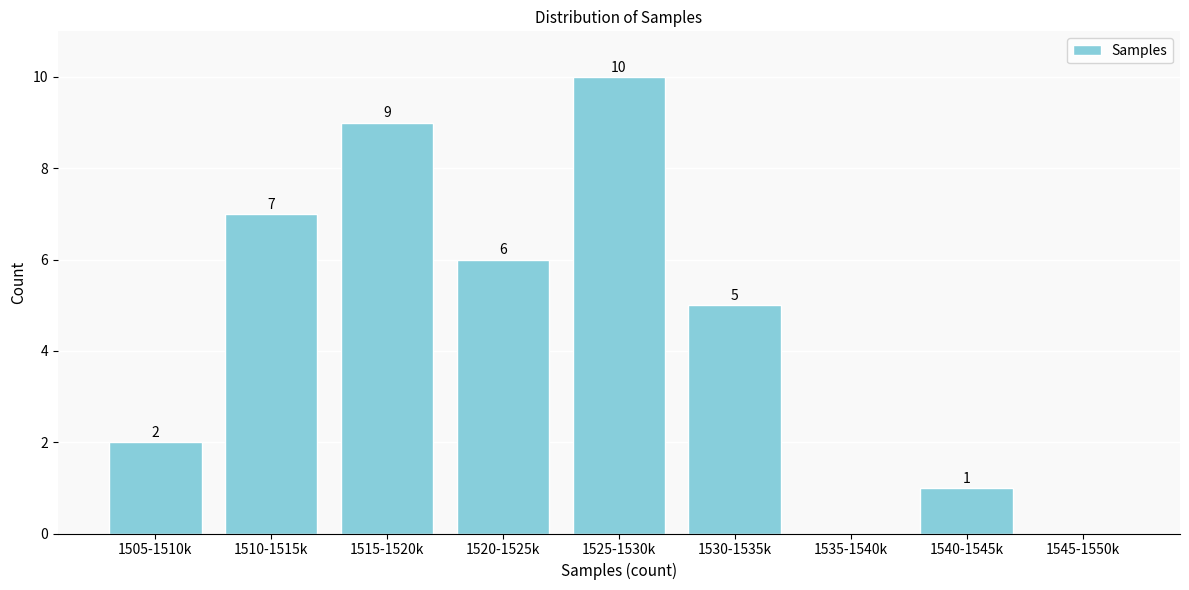

Reading left to right, what are all the values shown in this chart?

1505-1510k=2	1510-1515k=7	1515-1520k=9	1520-1525k=6	1525-1530k=10	1530-1535k=5	1535-1540k=0	1540-1545k=1	1545-1550k=0